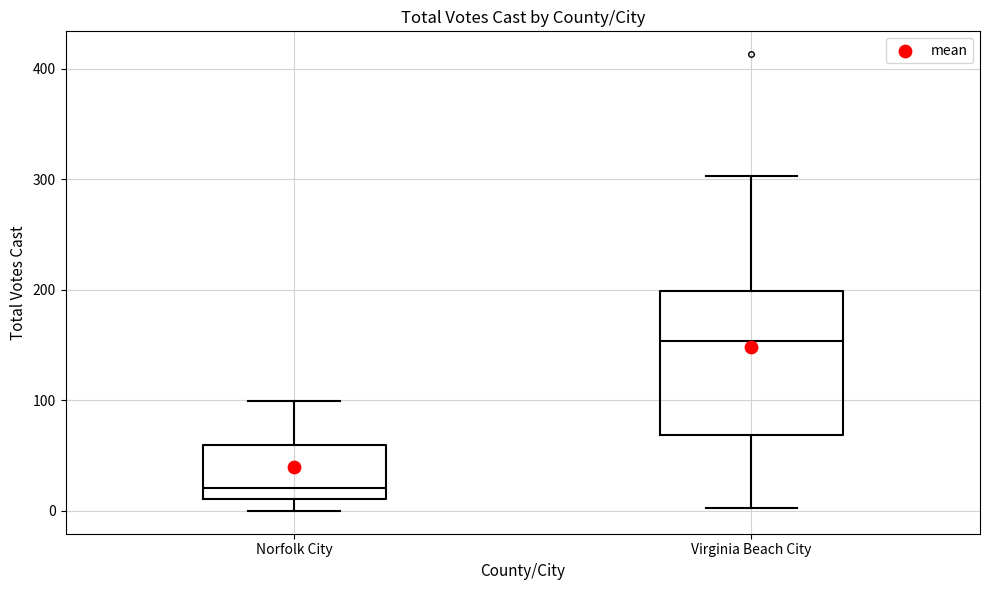

Which box is the tallest, from its lower edge to its upper edge?

Virginia Beach City